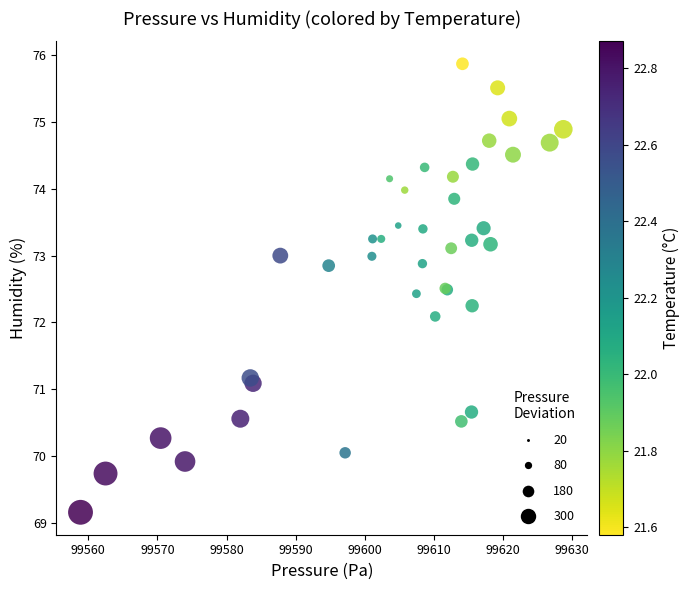

What Y value in the scatter plot is closest to 72?

72.1